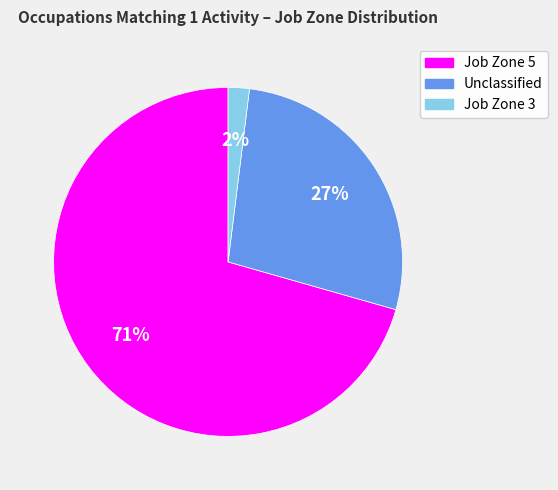

Is there any slice that represents more than half of the pie?

Yes